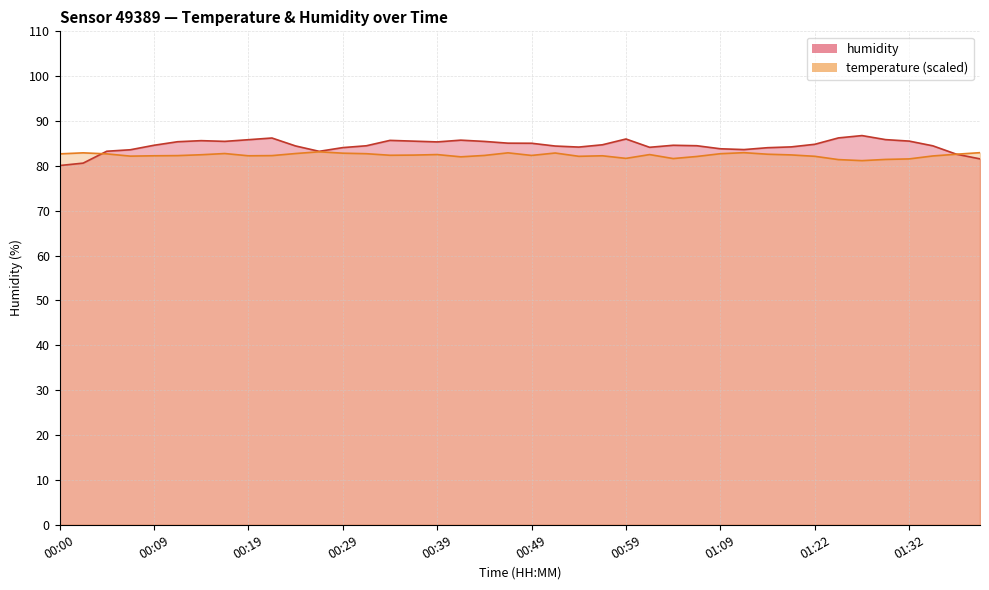

At 00:34, list the series in order from smallest to largest.

temperature, humidity